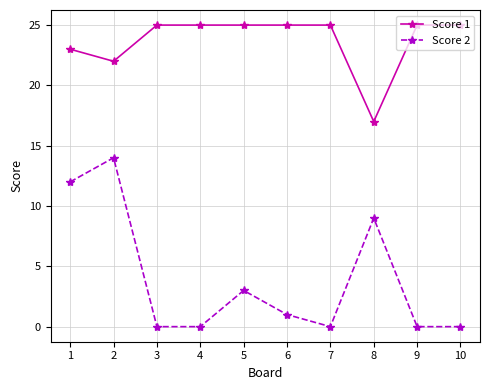

True or false: Score 2 and Score 1 cross at least once.

False